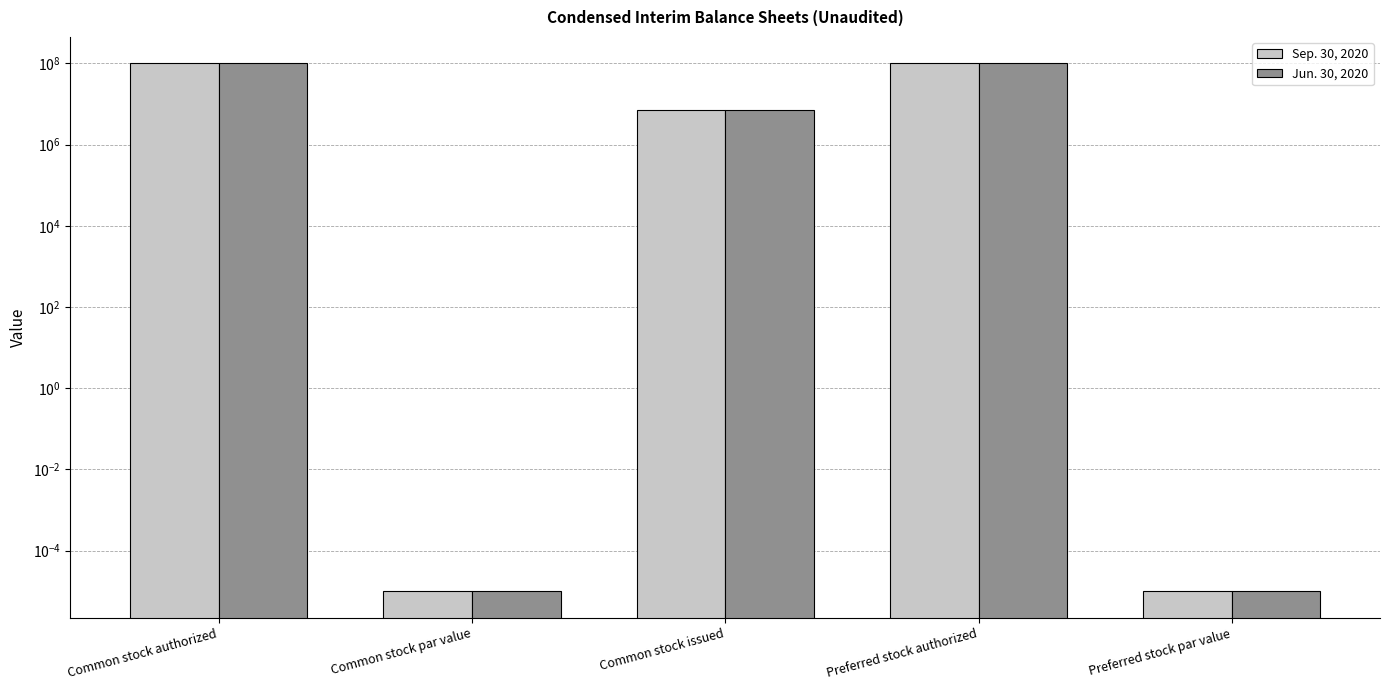

Count the number of data series in this chart.

2